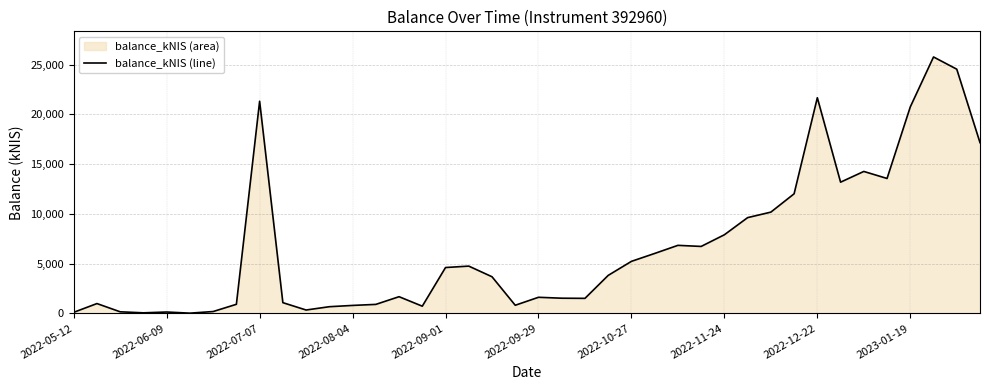

What is the difference between the maximum and minimum values?

25754.0